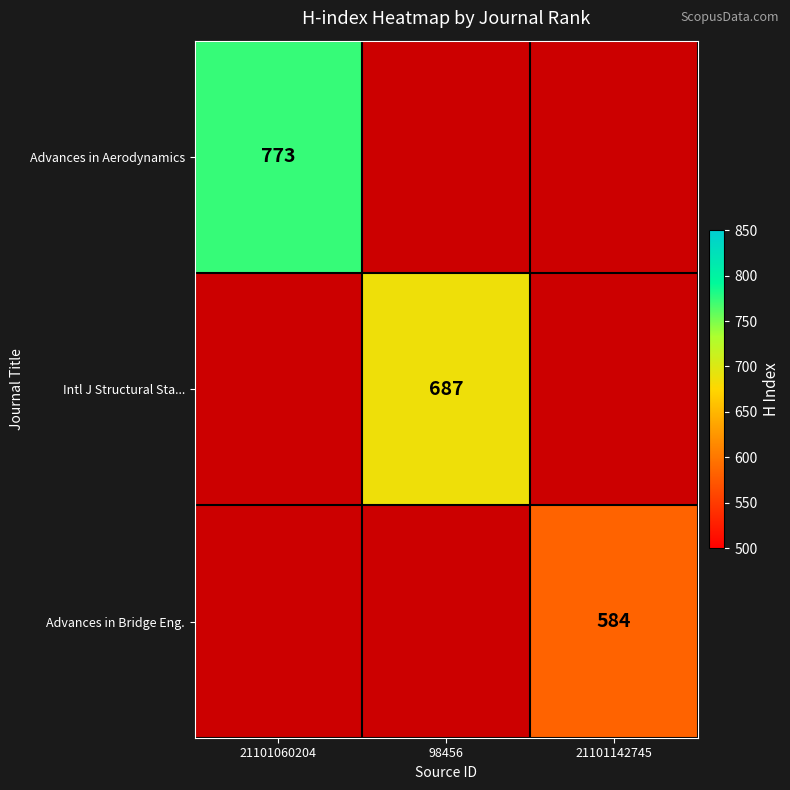

The Advances in Aerodynamics series shows 773 at 21101060204. True or false?

True